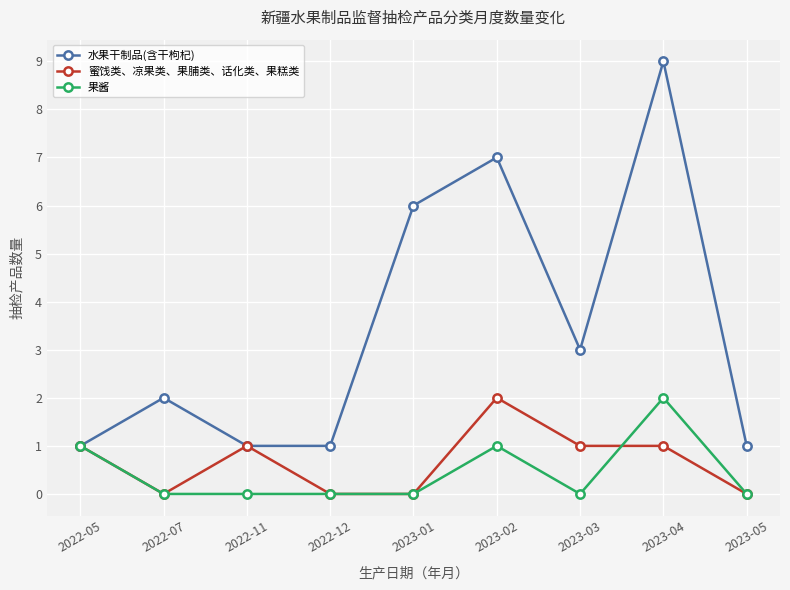

At which category does 蜜饯类、凉果类、果脯类、话化类、果糕类 reach its first local peak?

2022-11